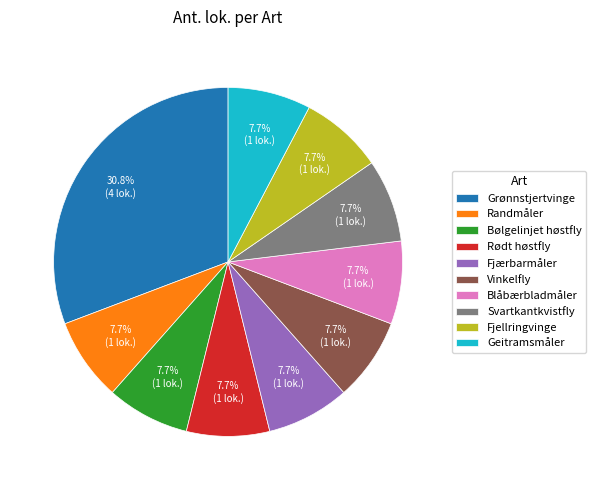

Combined, what portion of the pie is Bølgelinjet høstfly and Vinkelfly?

15.4%